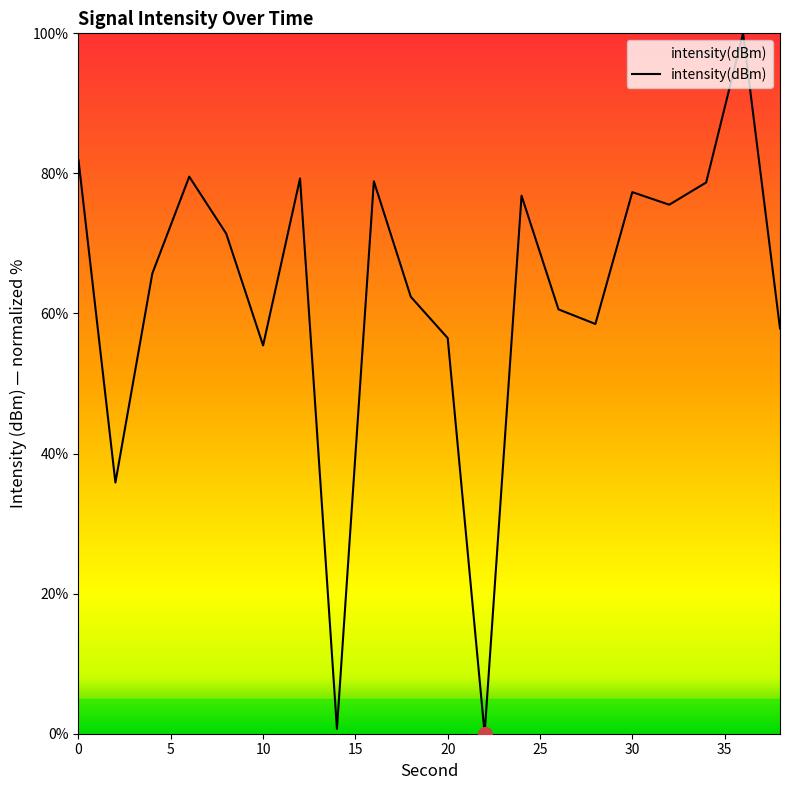

Does the chart have visible grid lines?

No